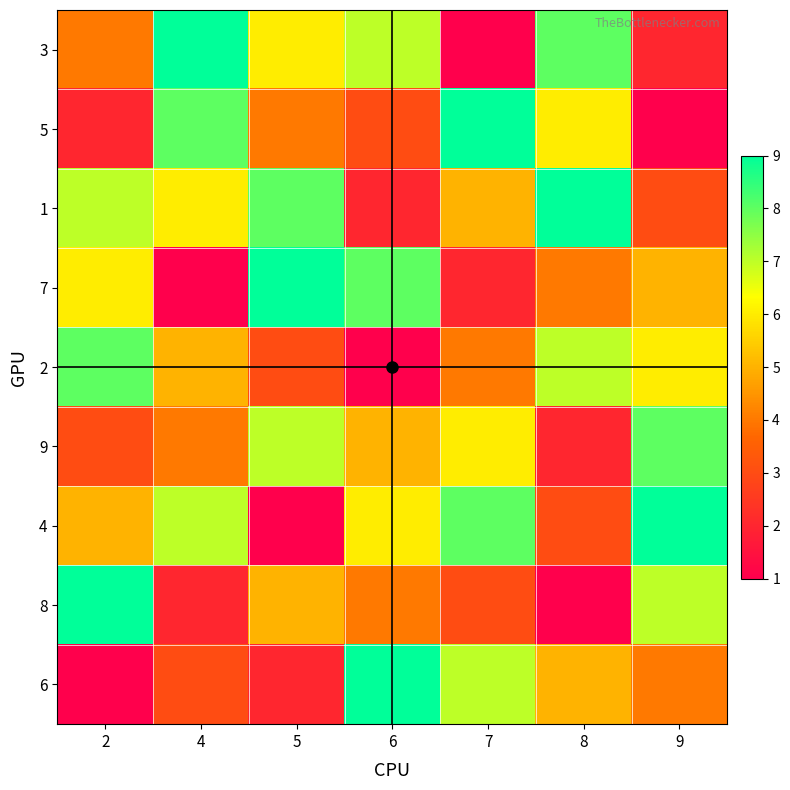

What is the difference between the highest and lowest values at 8?

8